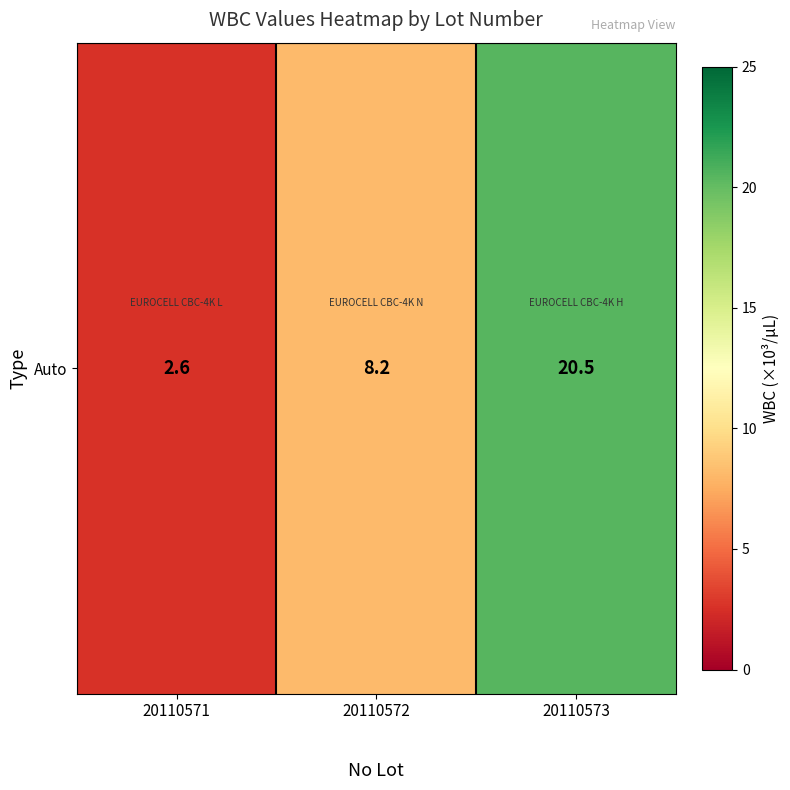

What is the difference between the values at 20110573 and 20110571?

17.9